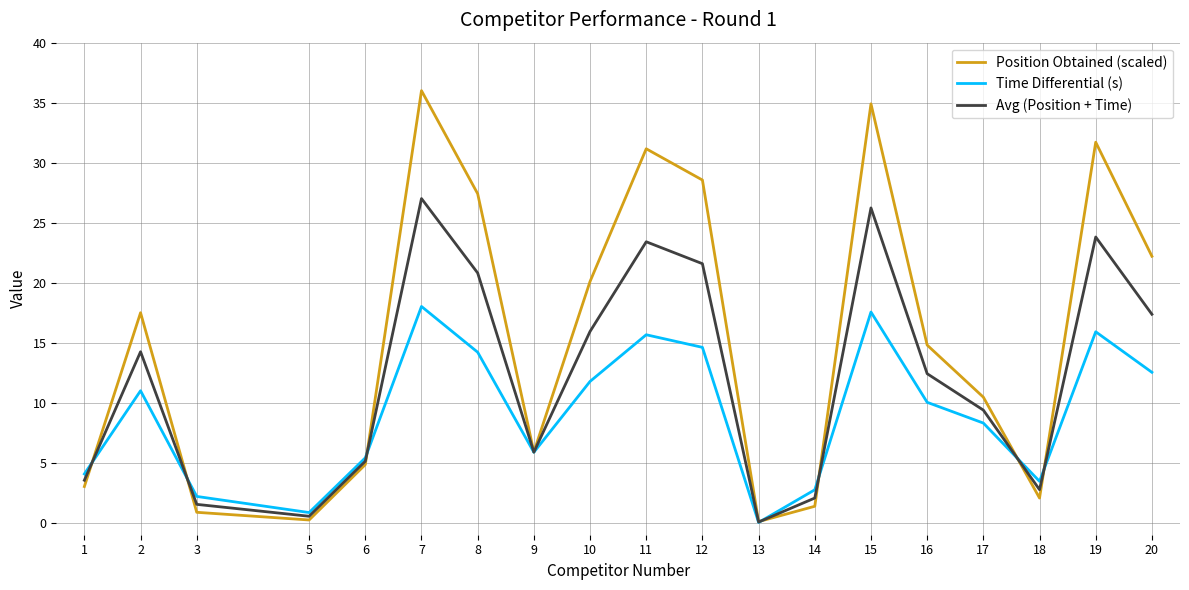

What is the sum of all Time Differential (s) values?

174.2